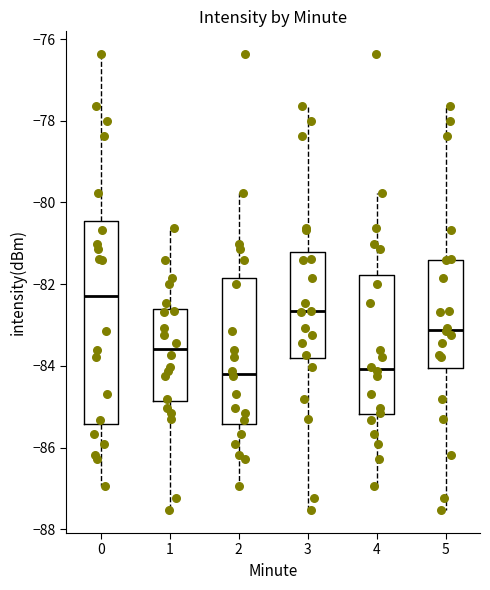

Which box is the tallest, from its lower edge to its upper edge?

0